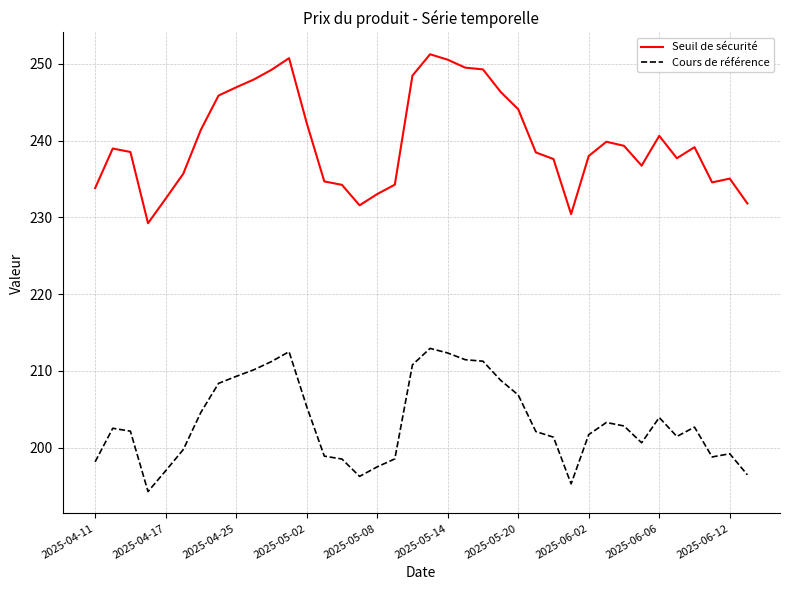

Which series has the largest range (max minus min)?

Seuil de sécurité